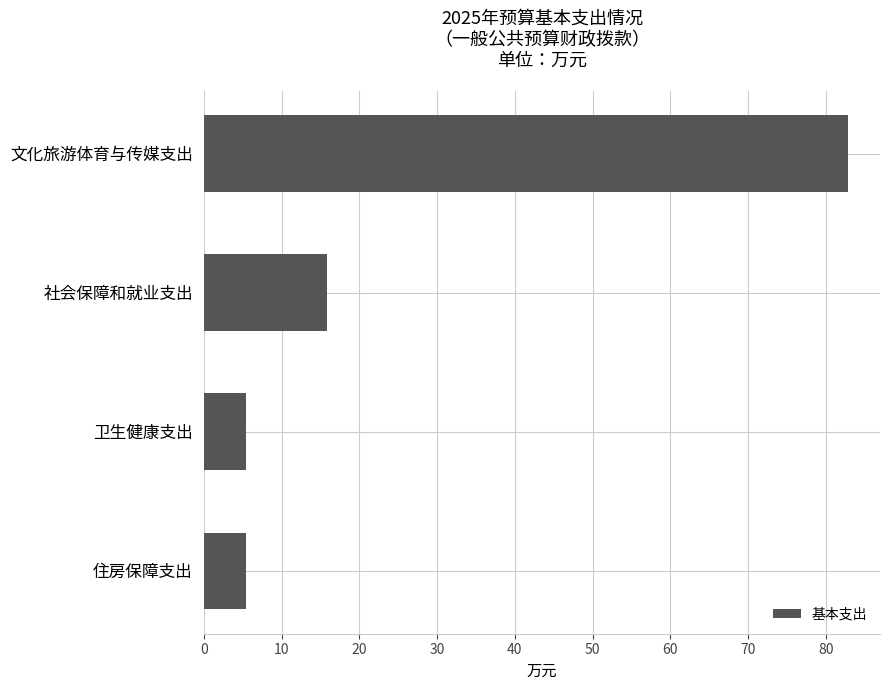

What is the minimum value shown in the chart?

5.4